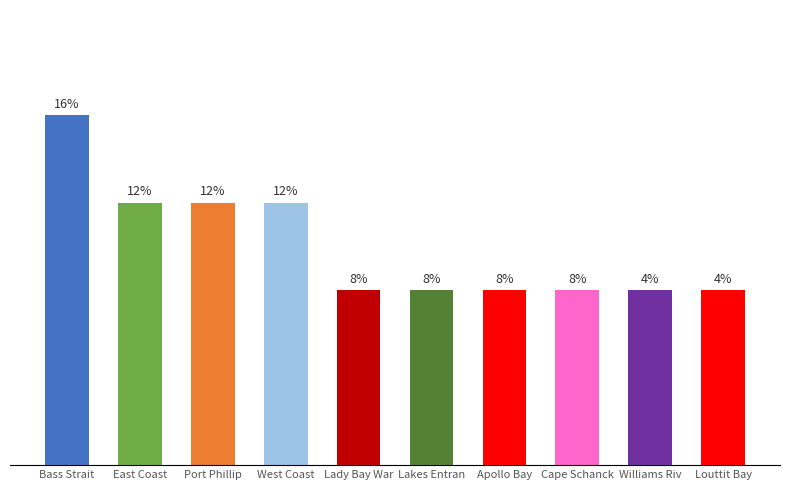

Rank the categories by value from lowest to highest.

Lady Bay War, Lakes Entran, Apollo Bay, Cape Schanck, Williams Riv, Louttit Bay, East Coast, Port Phillip, West Coast, Bass Strait